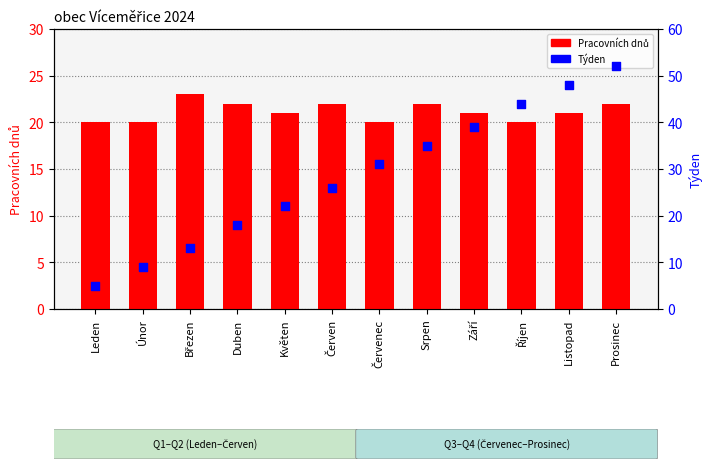

Which series has the largest total across all categories?

Týden